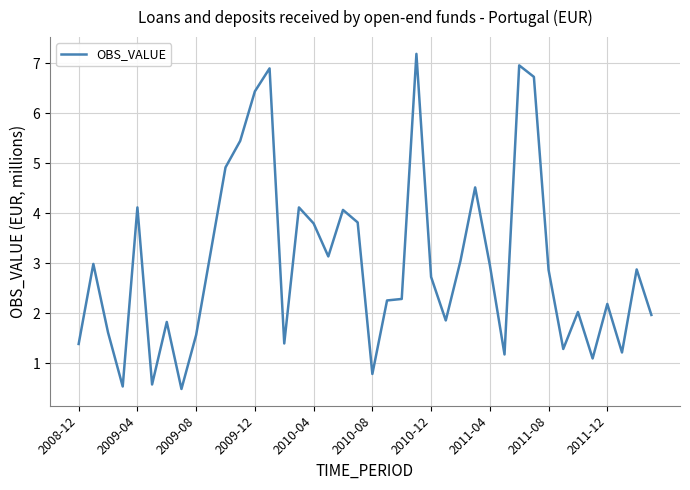

What is the maximum value shown in the chart?

7.2